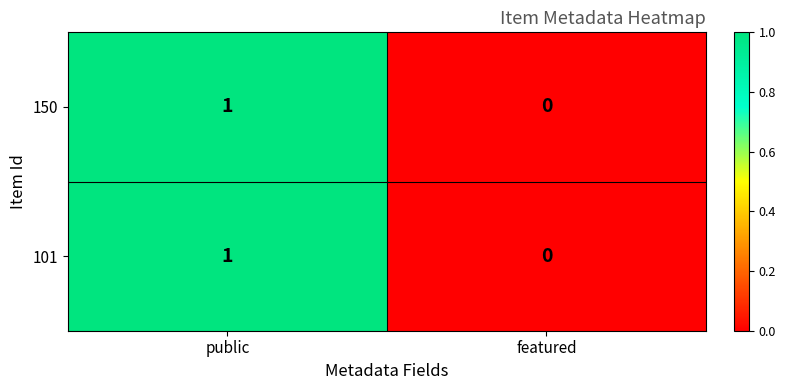

Reading left to right, what are all the values shown in this chart?

150: 1	0
101: 1	0